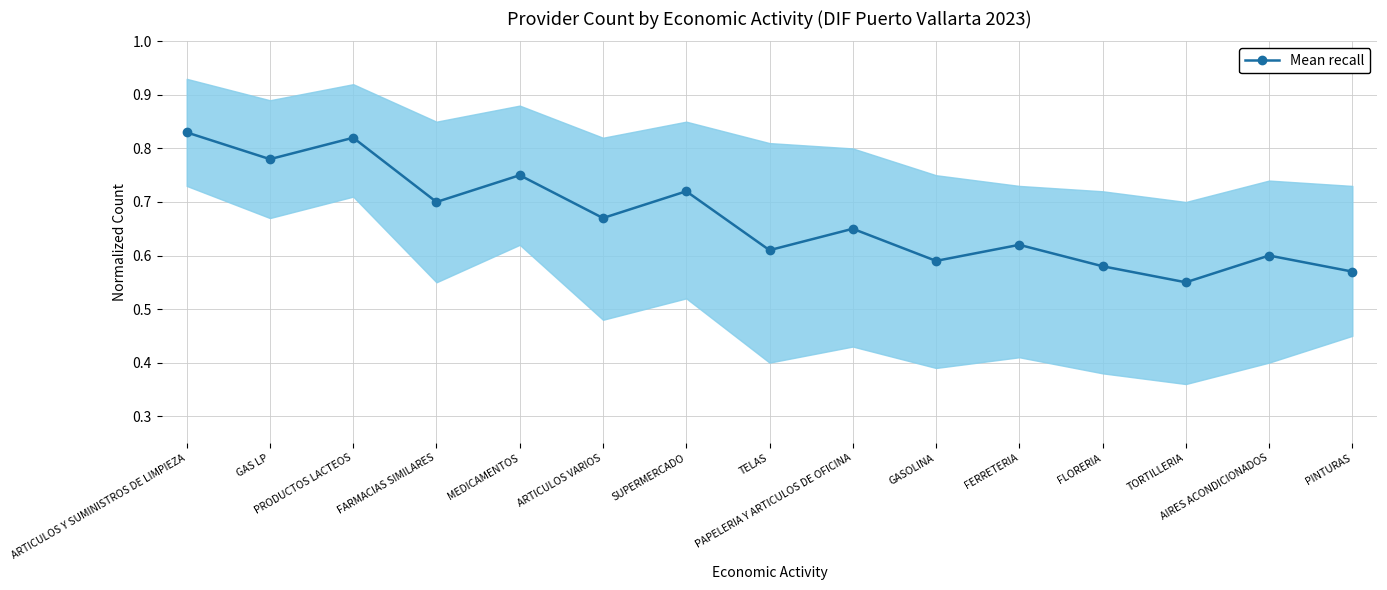

How many points are lower than both their immediate neighbors (excluding endpoints)?

6